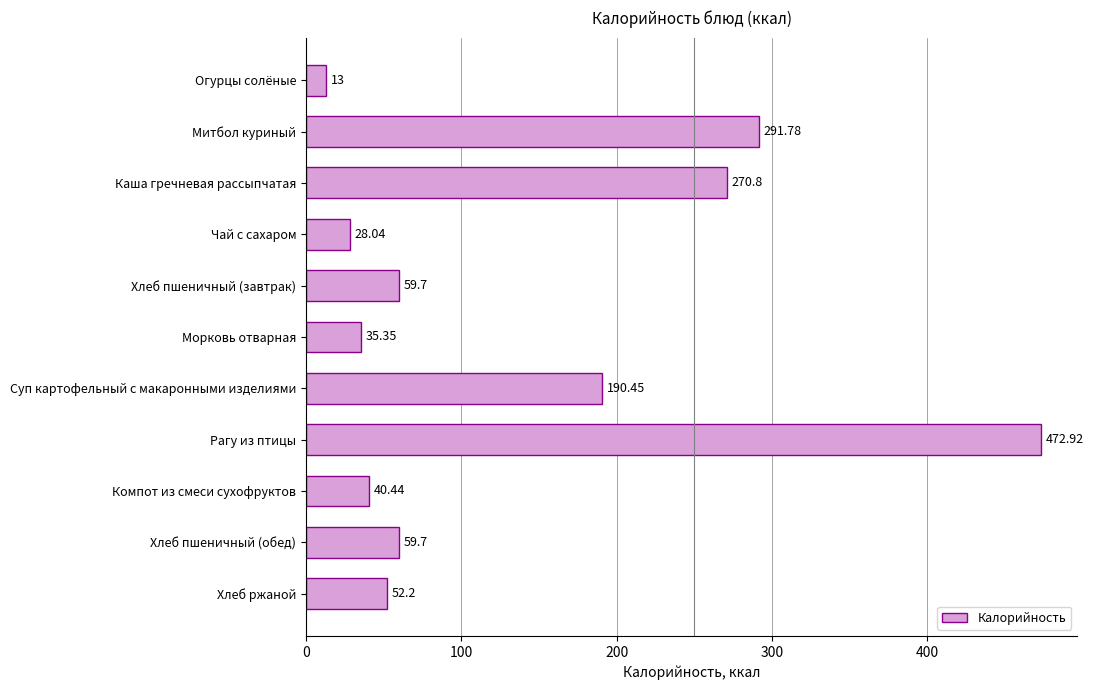

What is the label of the 5th bar from the top?

Хлеб пшеничный (завтрак)